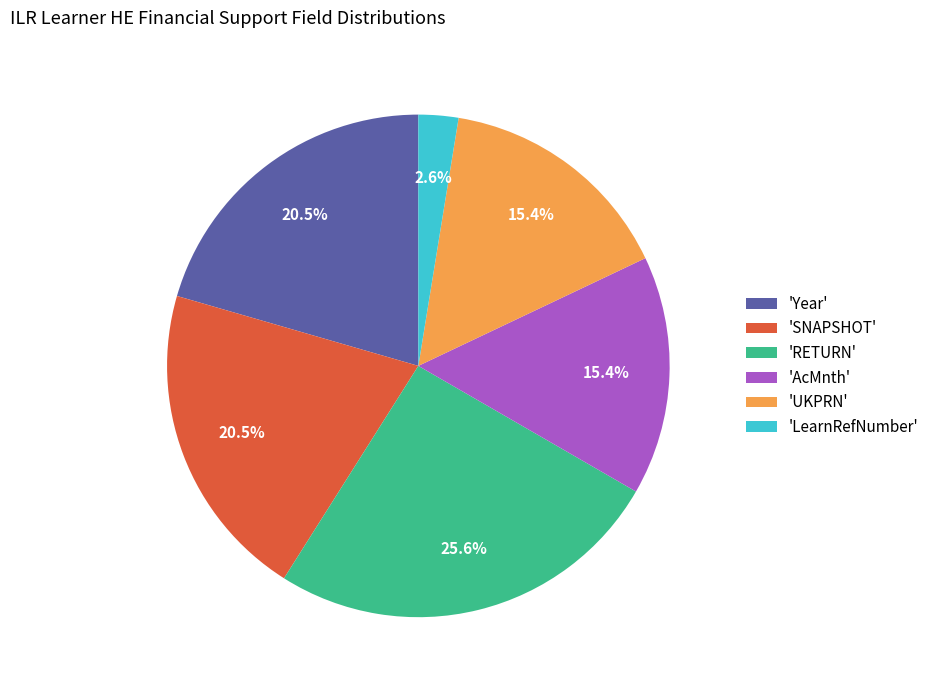

Which has a higher value, 'LearnRefNumber' or 'Year'?

'Year'